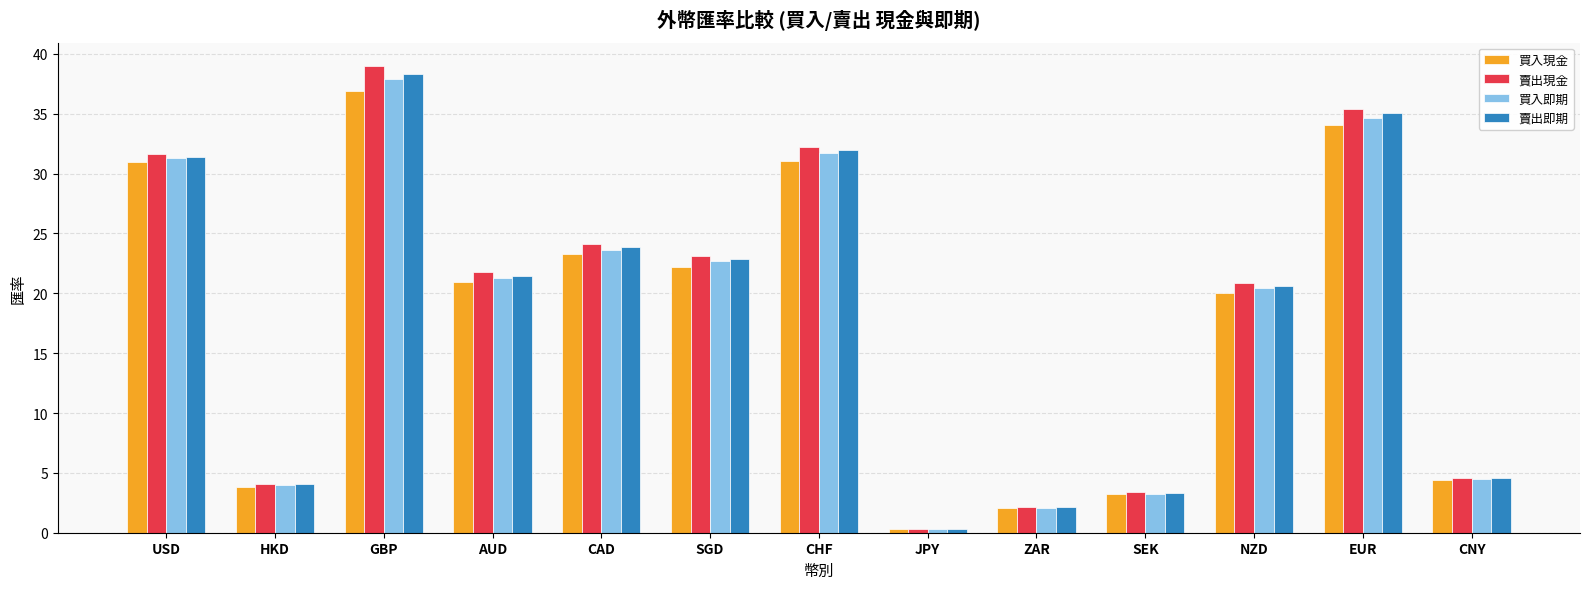

At how many categories does at least one series exceed 37?

1